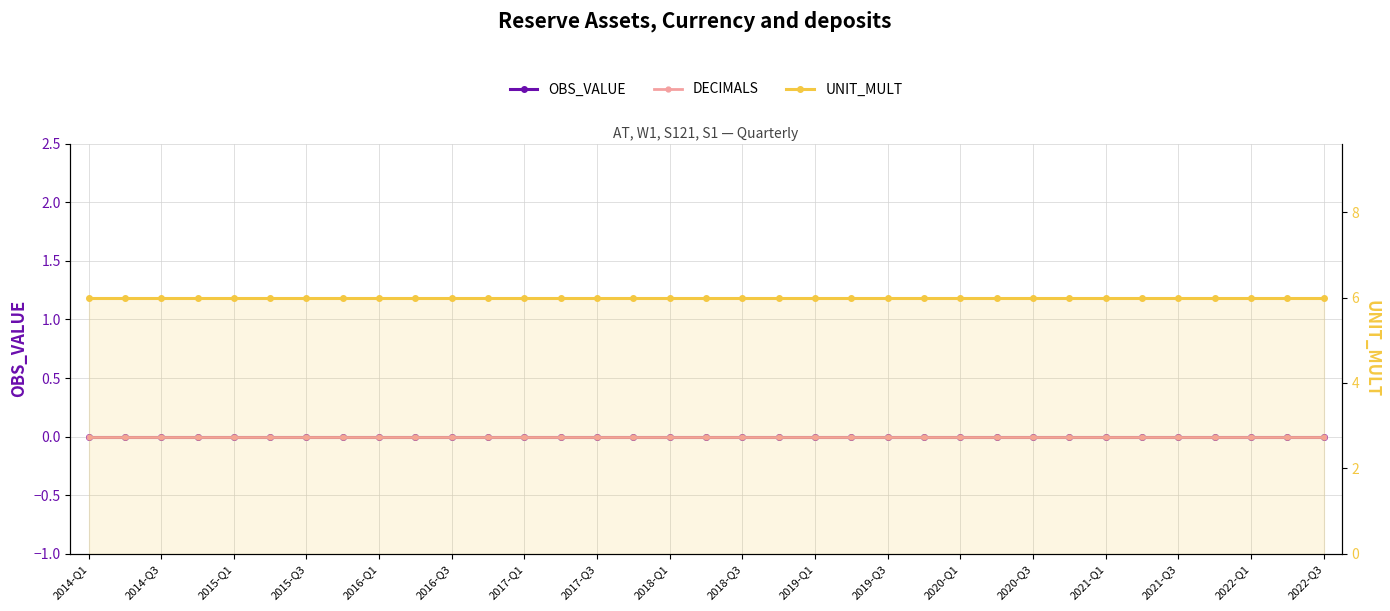

Reading right to left, extract all data points from this chart.

OBS_VALUE: 0	0	0	0	0	0	0	0	0	0	0	0	0	0	0	0	0	0	0	0	0	0	0	0	0	0	0	0	0	0	0	0	0	0	0
DECIMALS: 0	0	0	0	0	0	0	0	0	0	0	0	0	0	0	0	0	0	0	0	0	0	0	0	0	0	0	0	0	0	0	0	0	0	0
UNIT_MULT: 6	6	6	6	6	6	6	6	6	6	6	6	6	6	6	6	6	6	6	6	6	6	6	6	6	6	6	6	6	6	6	6	6	6	6